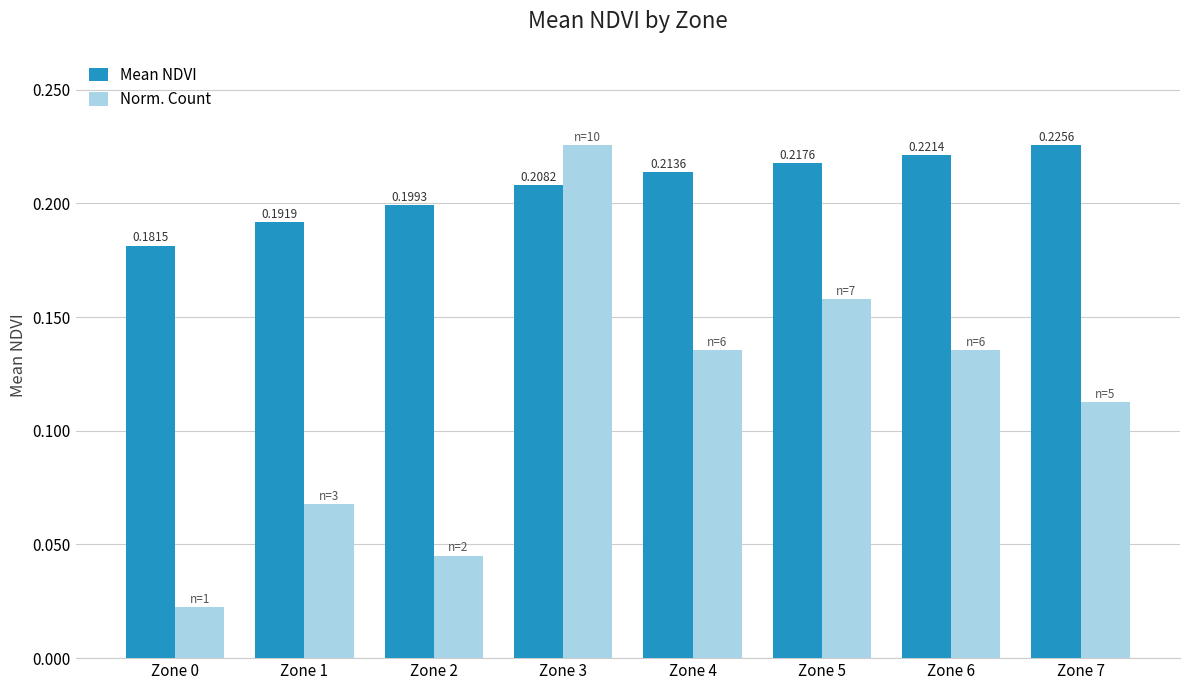

What is the total value across all series at Zone 5?

0.4